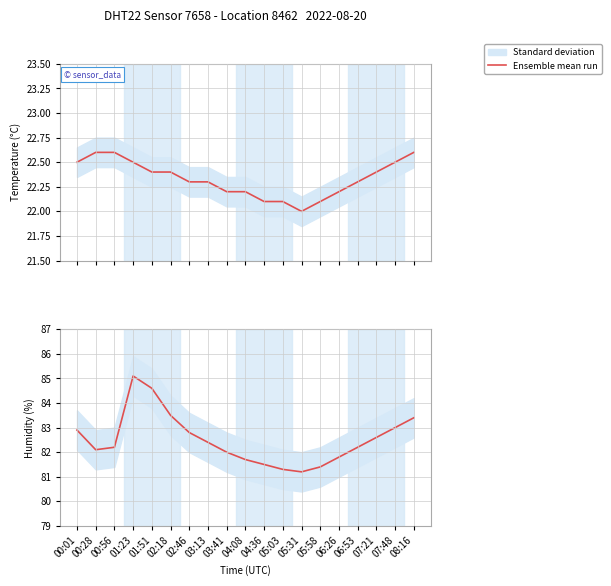

How many points are higher than both their immediate neighbors (excluding endpoints)?

1